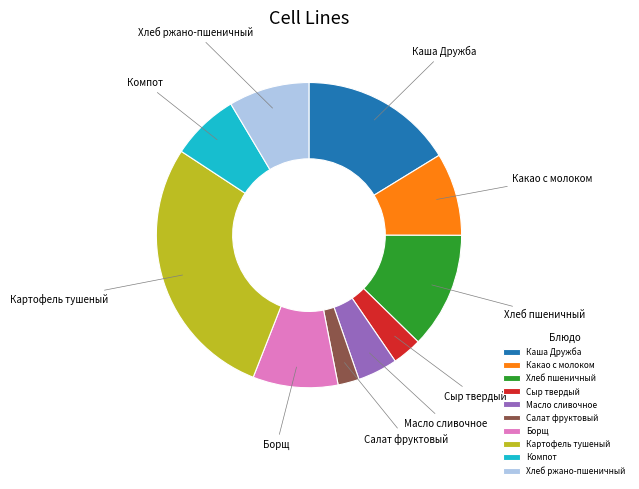

Which category has the biggest portion of the pie?

Картофель тушеный